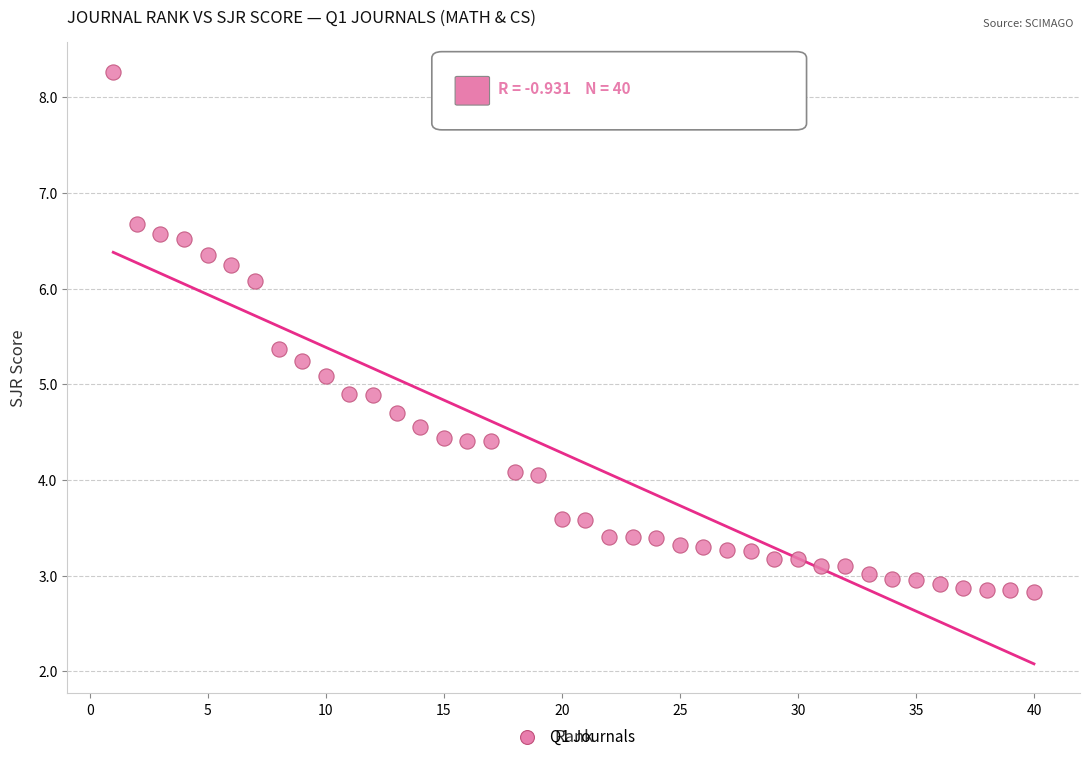

What is the range of Y values (max minus min)?

5.4